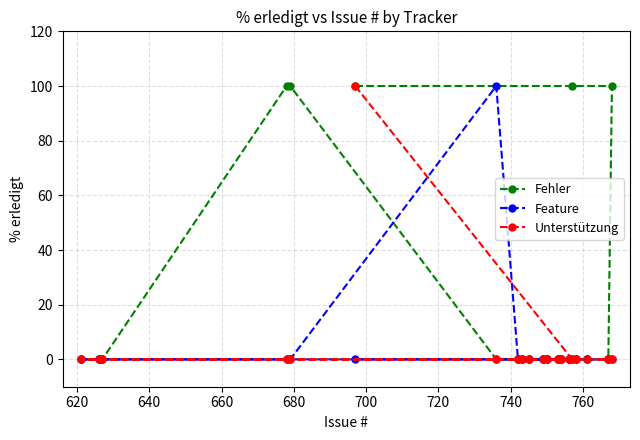

What is the highest value of the Fehler series?

100